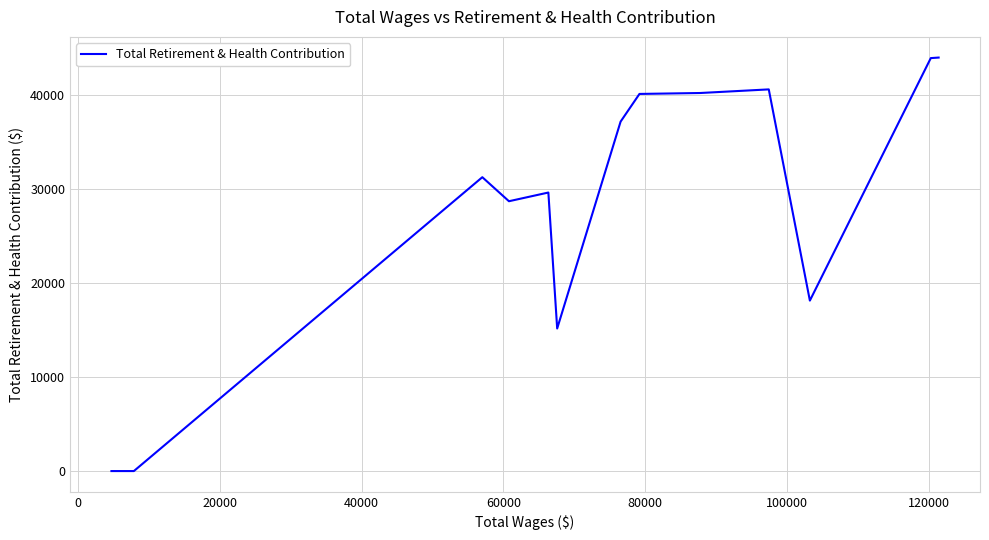

What is the difference between the maximum and minimum values?

43939